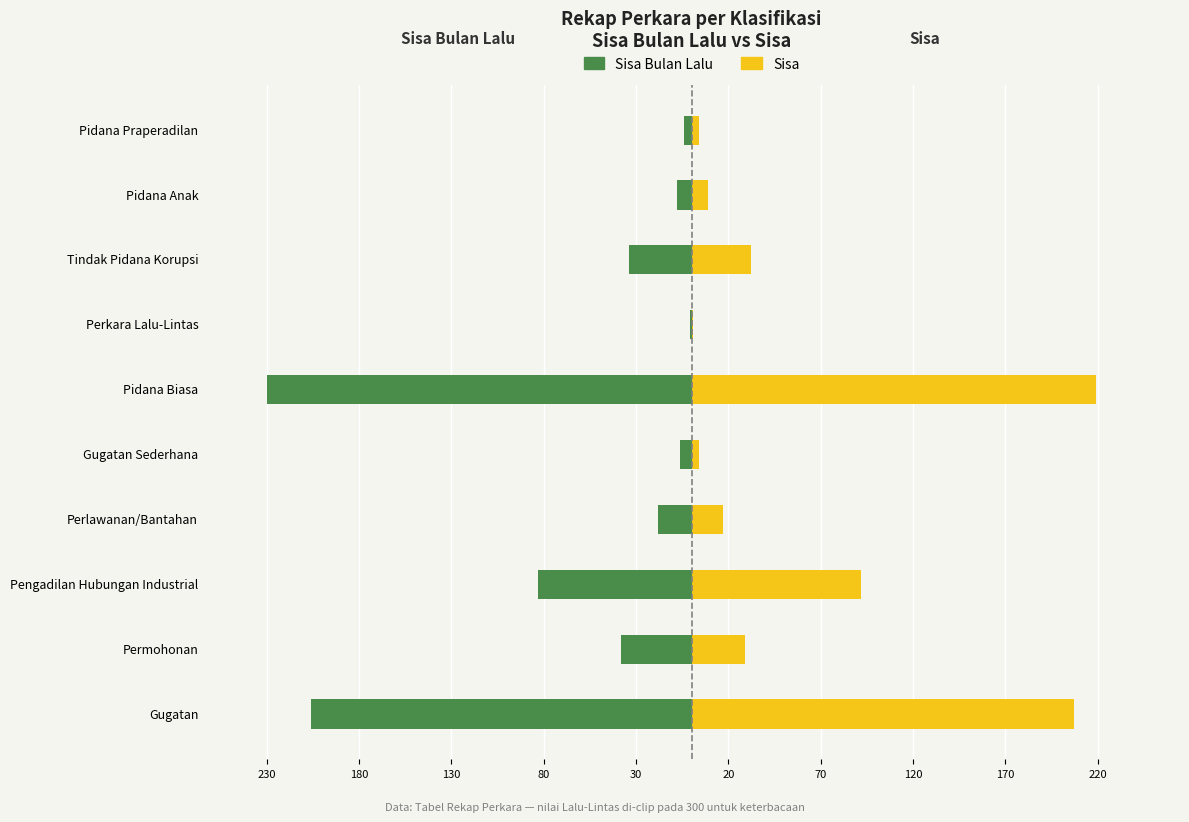

Are the bars grouped side by side (vs. stacked)?

Yes